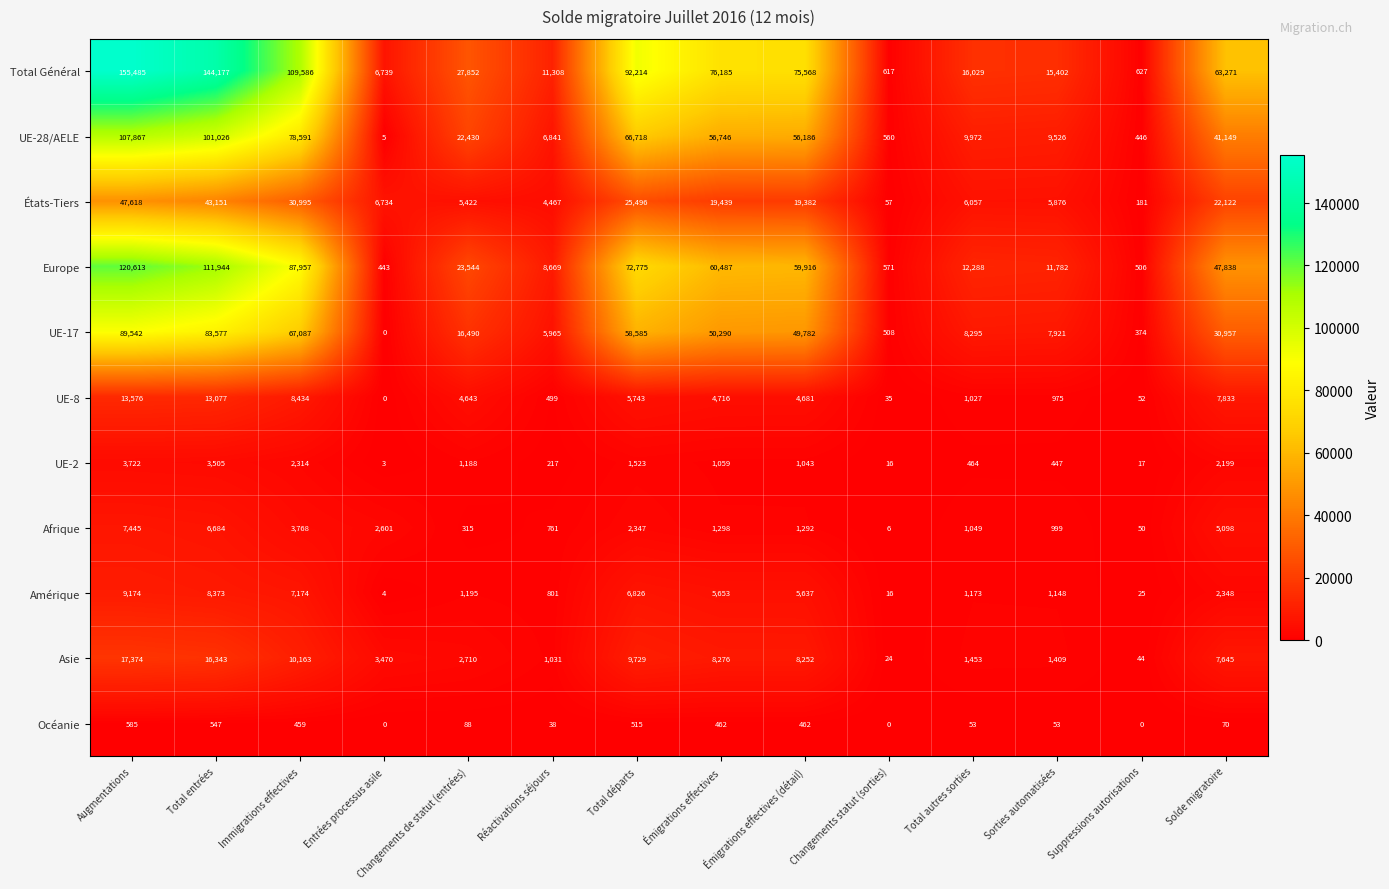

Which category has the highest value across all series?

Augmentations